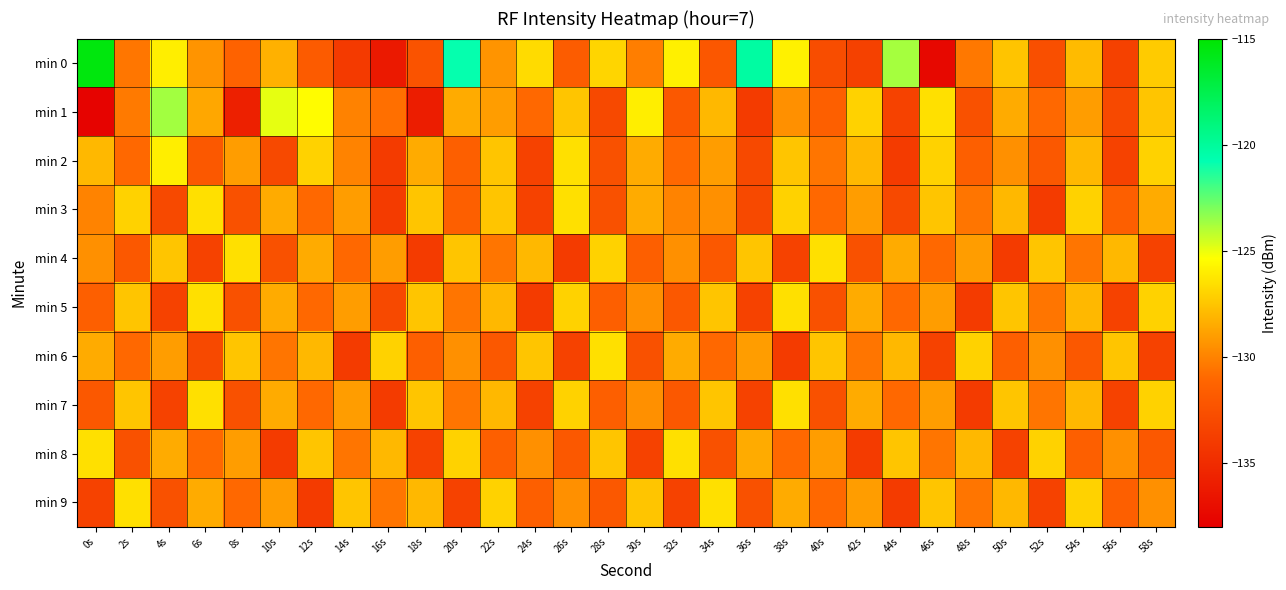

What is the total value across all series at 12s?

-1295.3